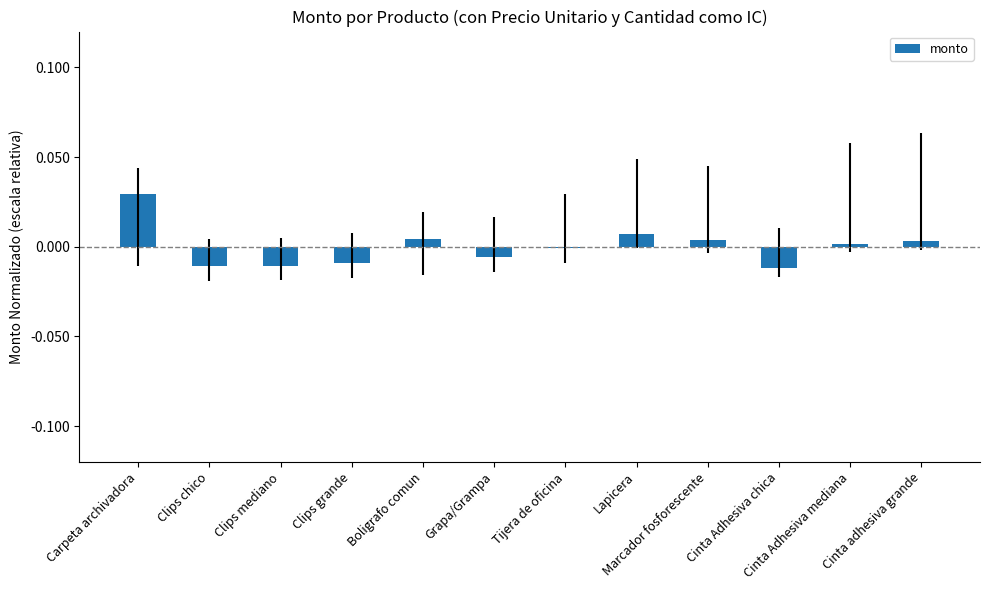

What is the label of the 7th bar from the right?

Grapa/Grampa